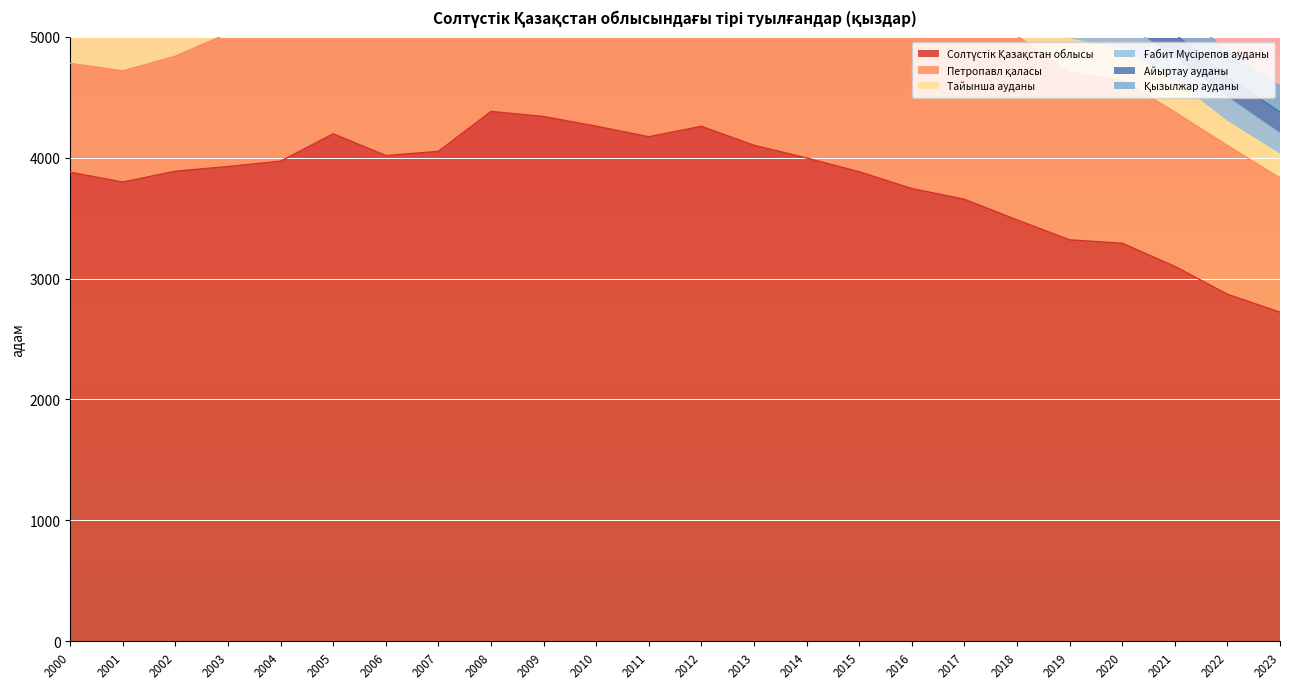

Which category has the lowest value across all series?

2022